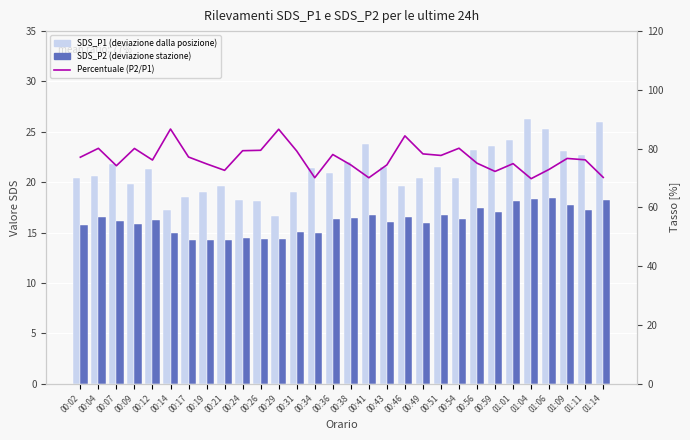

What is the value of the Percentuale (P2/P1) bar at the 8th from the left?

74.8